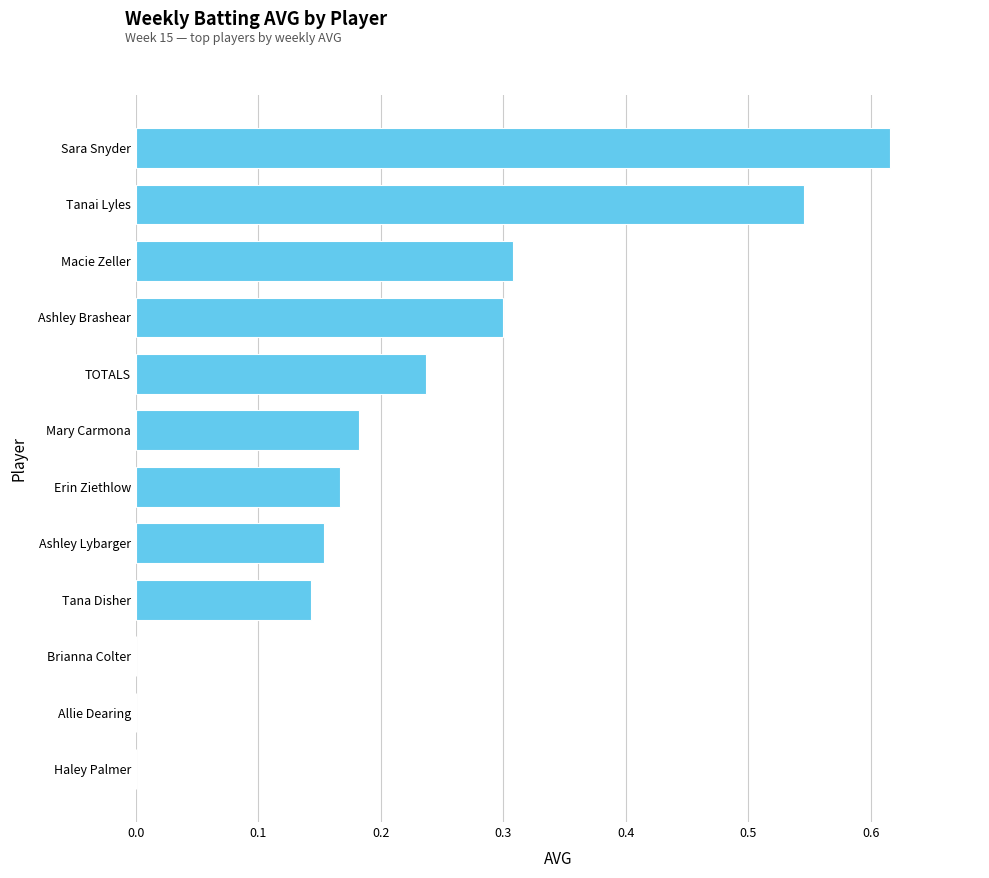

Are the bars horizontal?

Yes